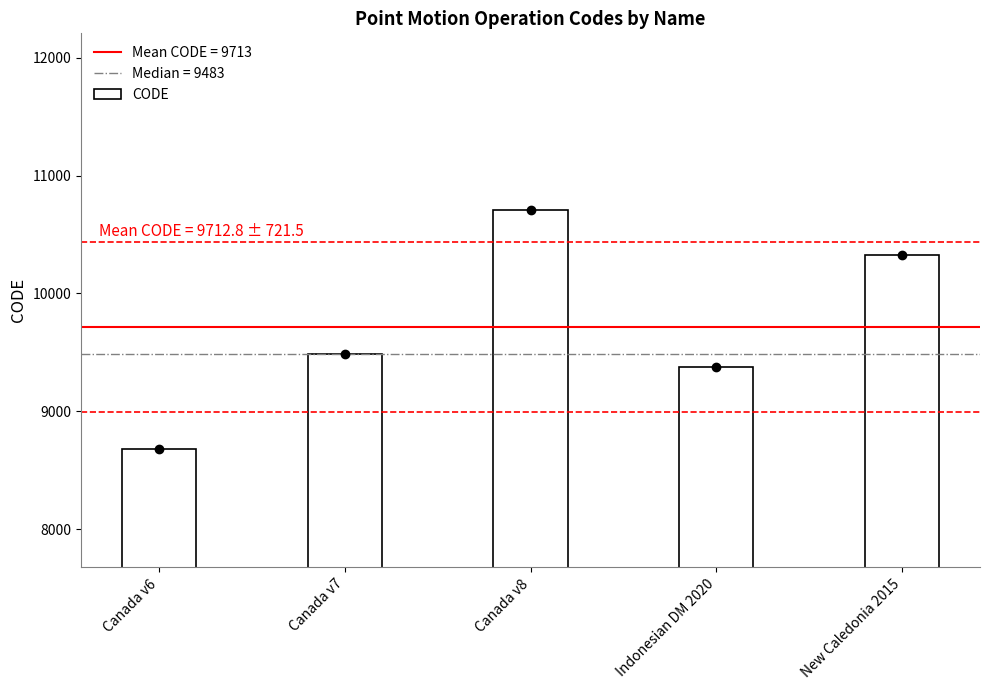

What is the ratio of the value at New Caledonia 2015 to the value at Canada v6?

1.2